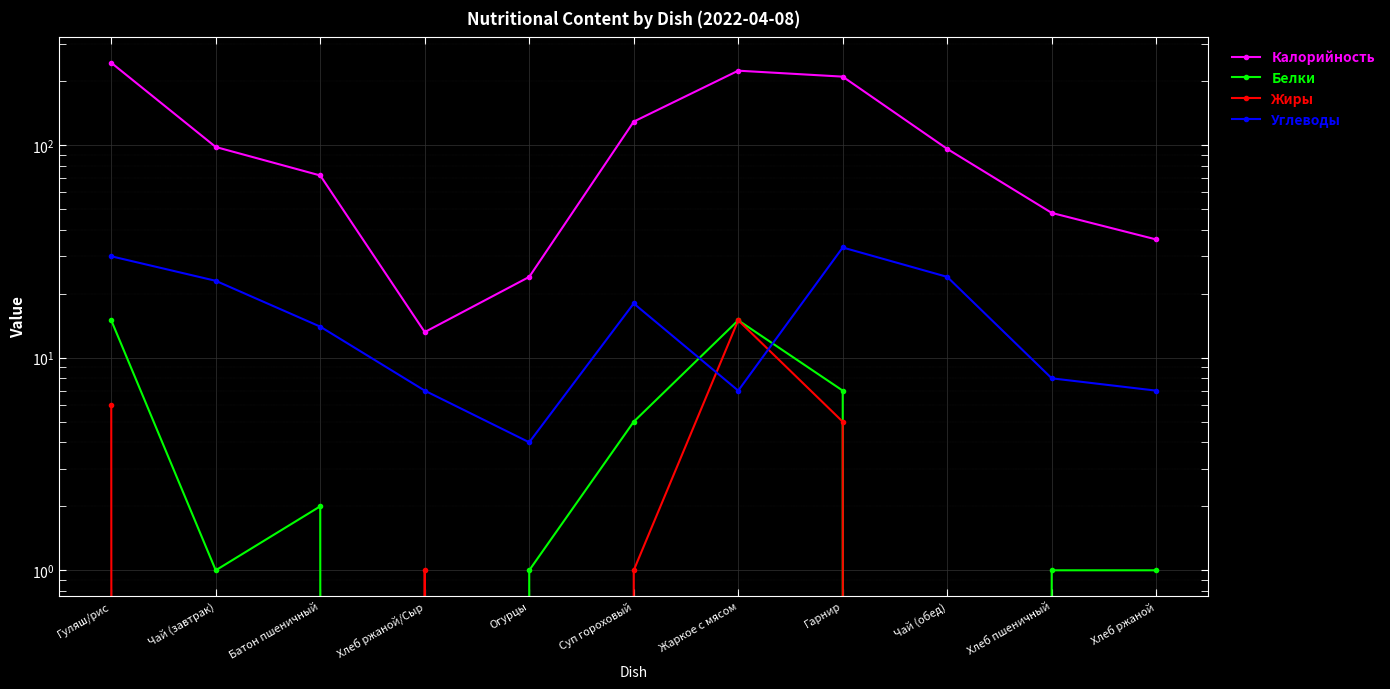

What is the total value across all series at Суп гороховый?

153.0